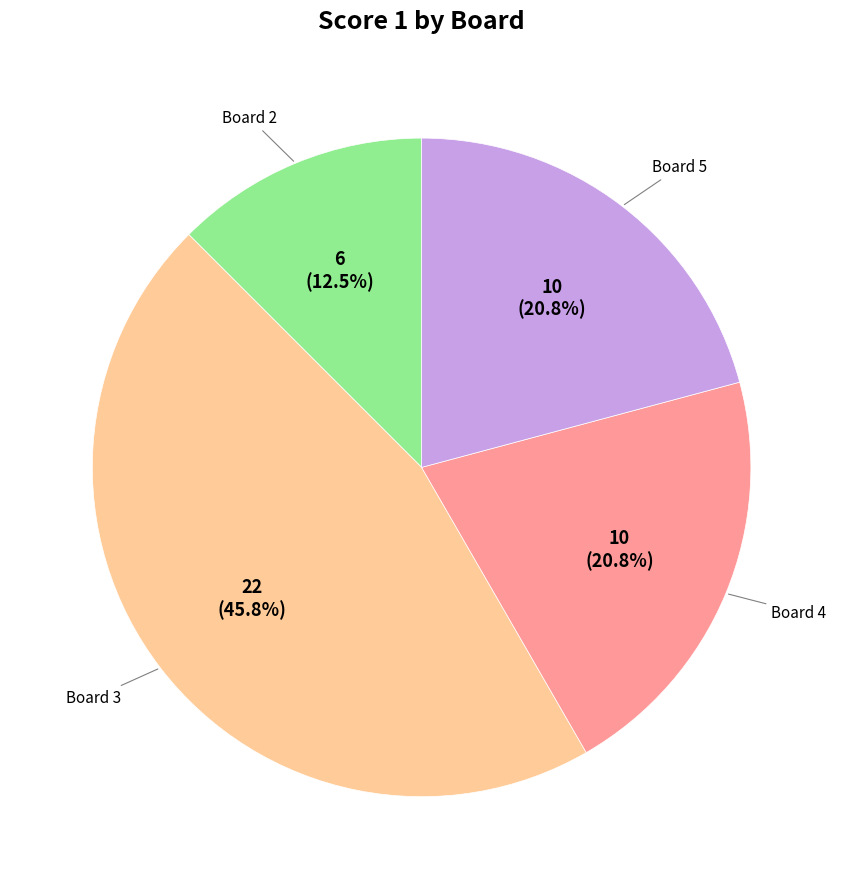

How many slices are in this pie chart?

4